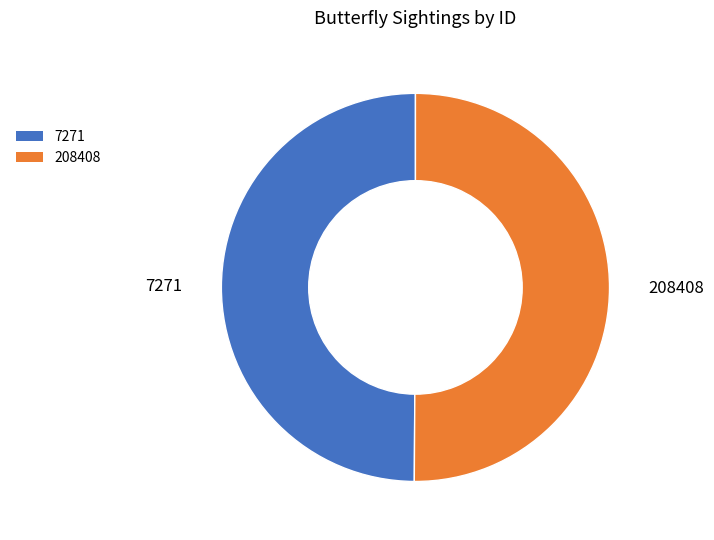

Is it true that 208408 is 50% of the pie?

True